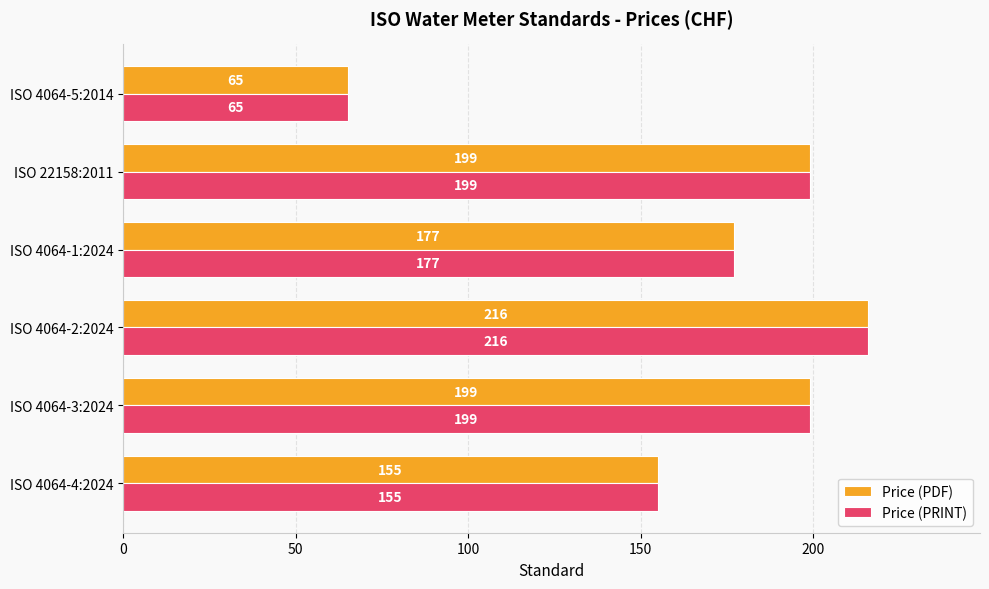

What is the smallest value displayed?

65